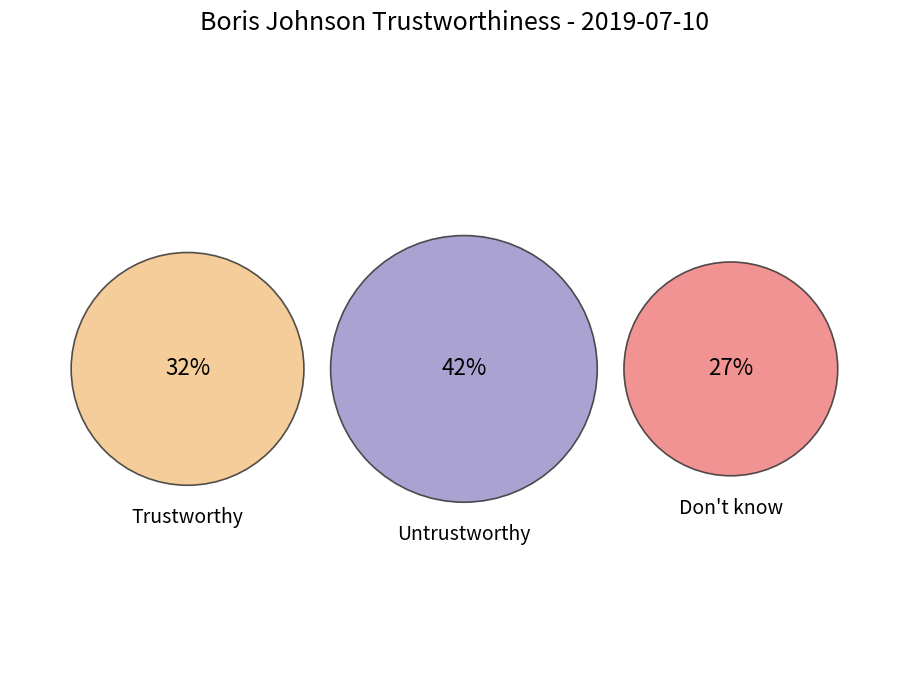

What portion of the pie excludes Trustworthy?

68.3%